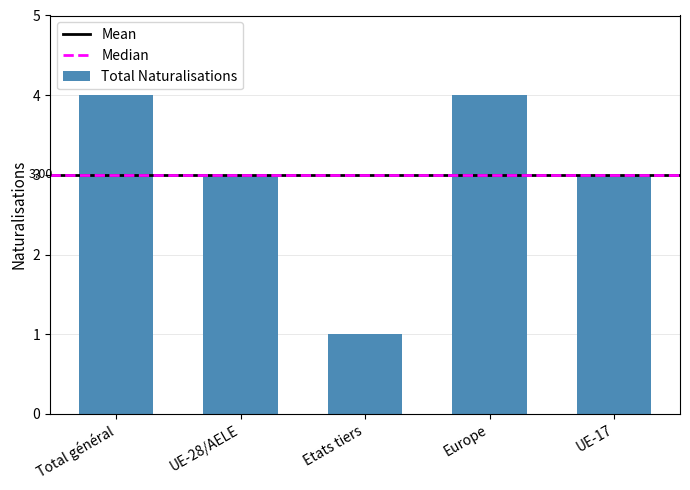

How many bars are there in total?

5